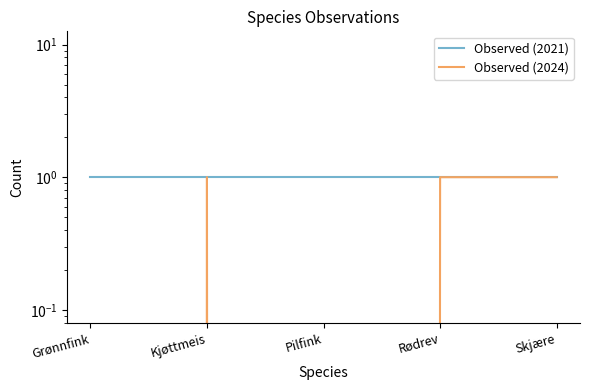

At how many categories does at least one series exceed 0?

5